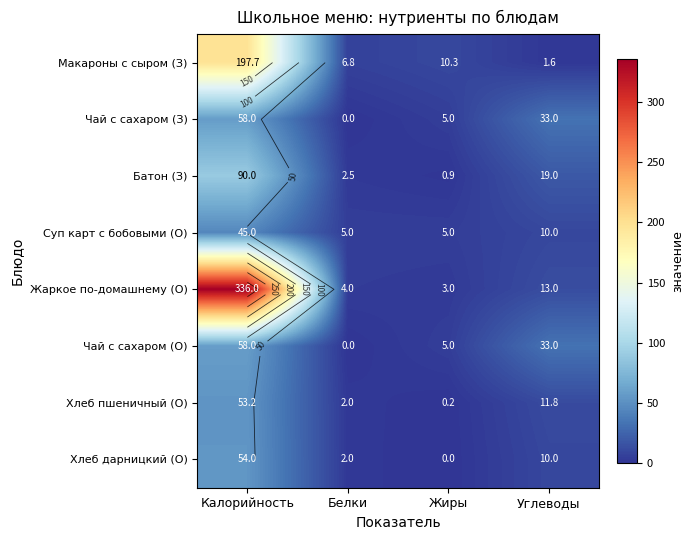

Which series changed the most between Белки and Жиры?

Чай с сахаром (З)